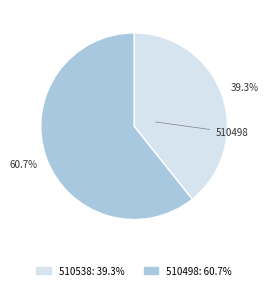

Do 510498 and 510538 together represent more than half of the pie?

Yes